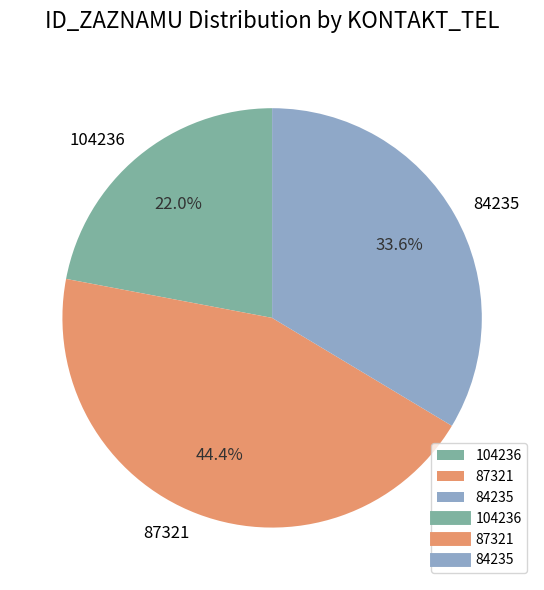

To the nearest percent, what is the average slice percentage?

33%